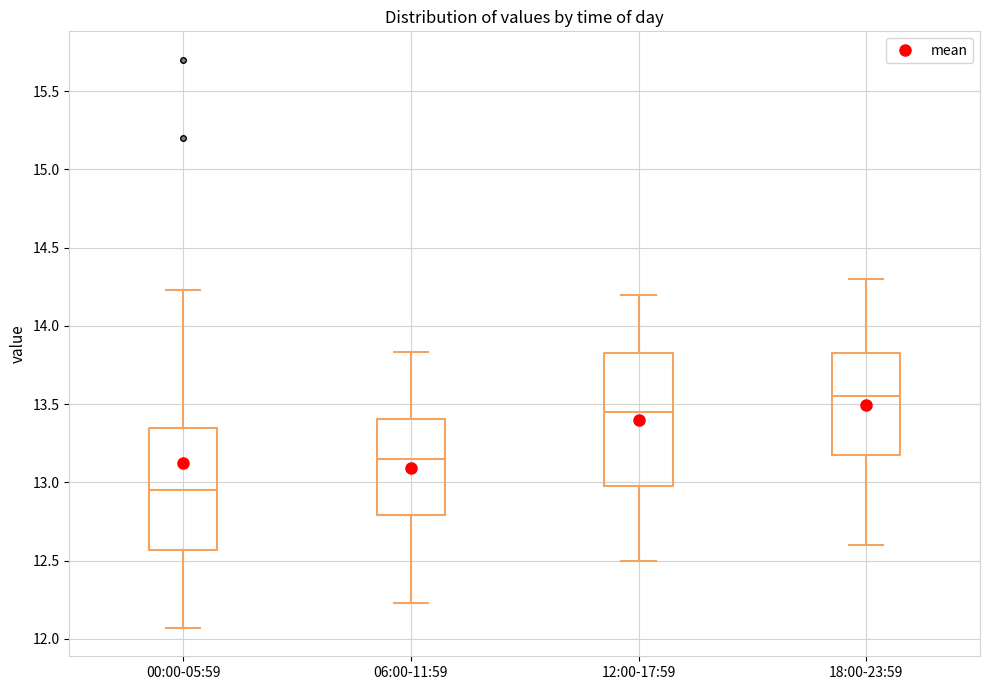

Which box's median line is the highest?

18:00-23:59